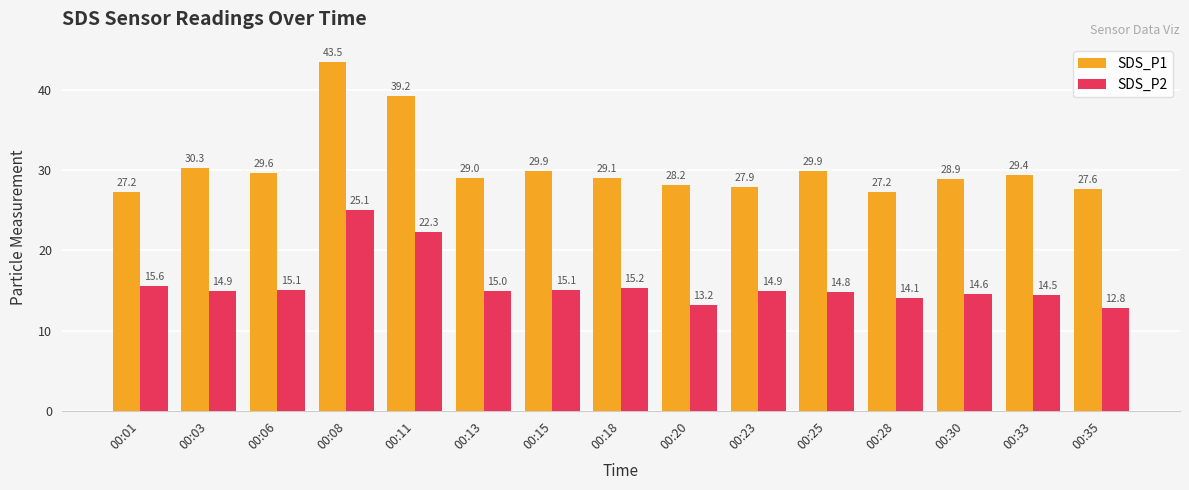

Which label corresponds to the smallest value in the chart?

00:35